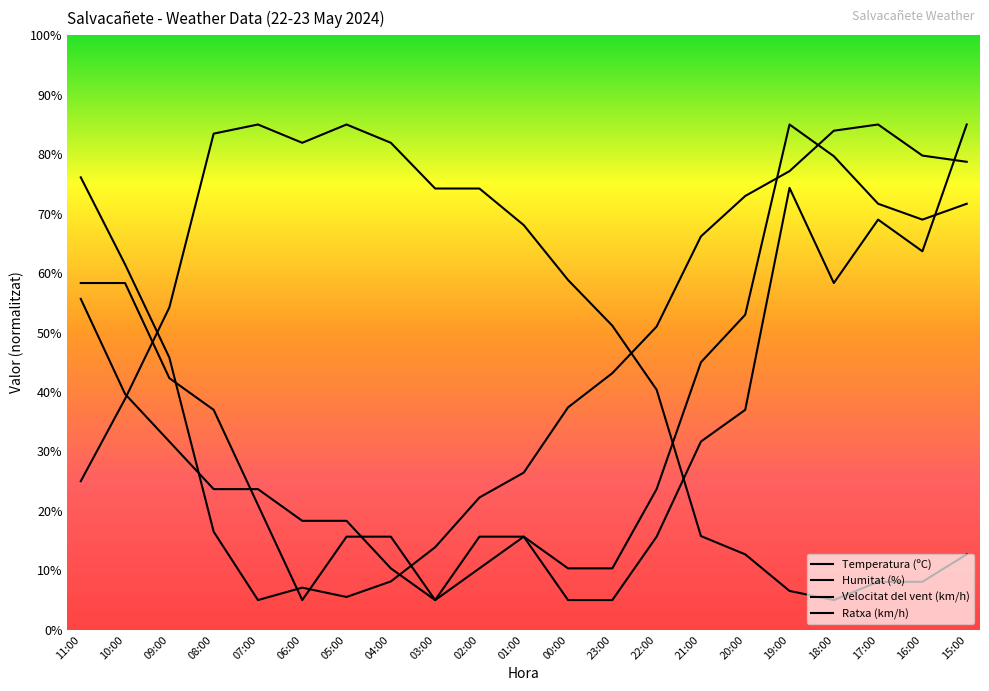

Rank the series by their maximum value, from lowest to highest.

Temperatura (ºC), Humitat (%), Velocitat del vent (km/h), Ratxa (km/h)